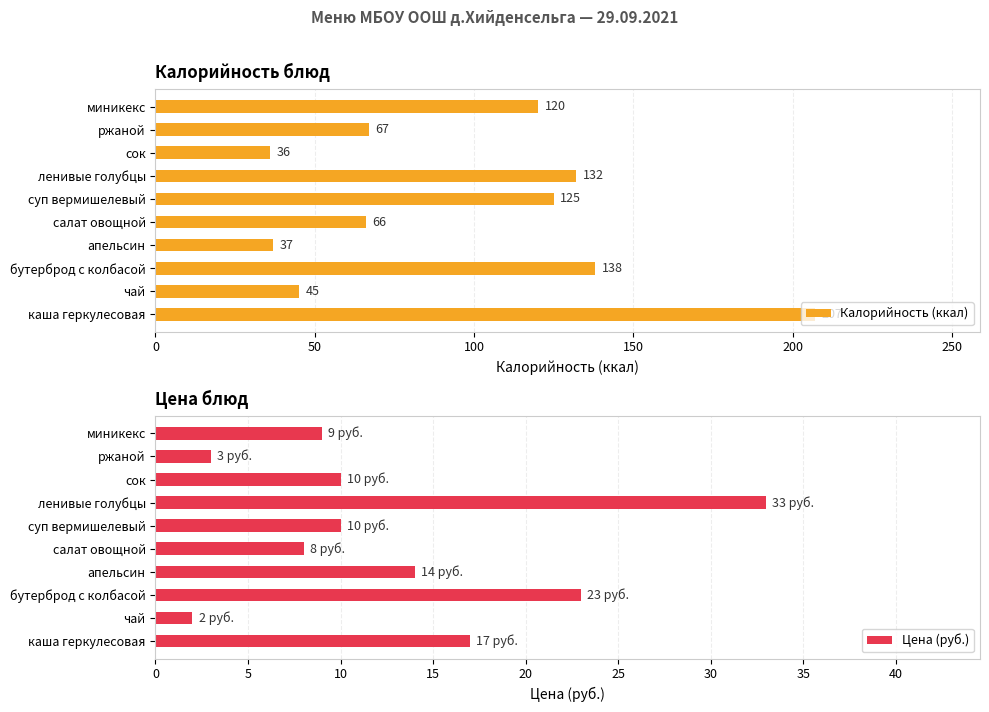

Read the Цена (руб.) value at салат овощной, to the nearest 5.

10